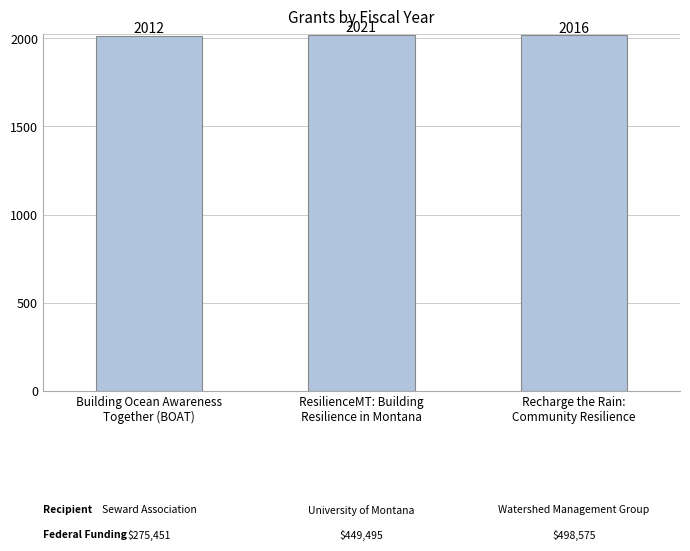

Which label corresponds to the smallest value in the chart?

Building Ocean Awareness
Together (BOAT)